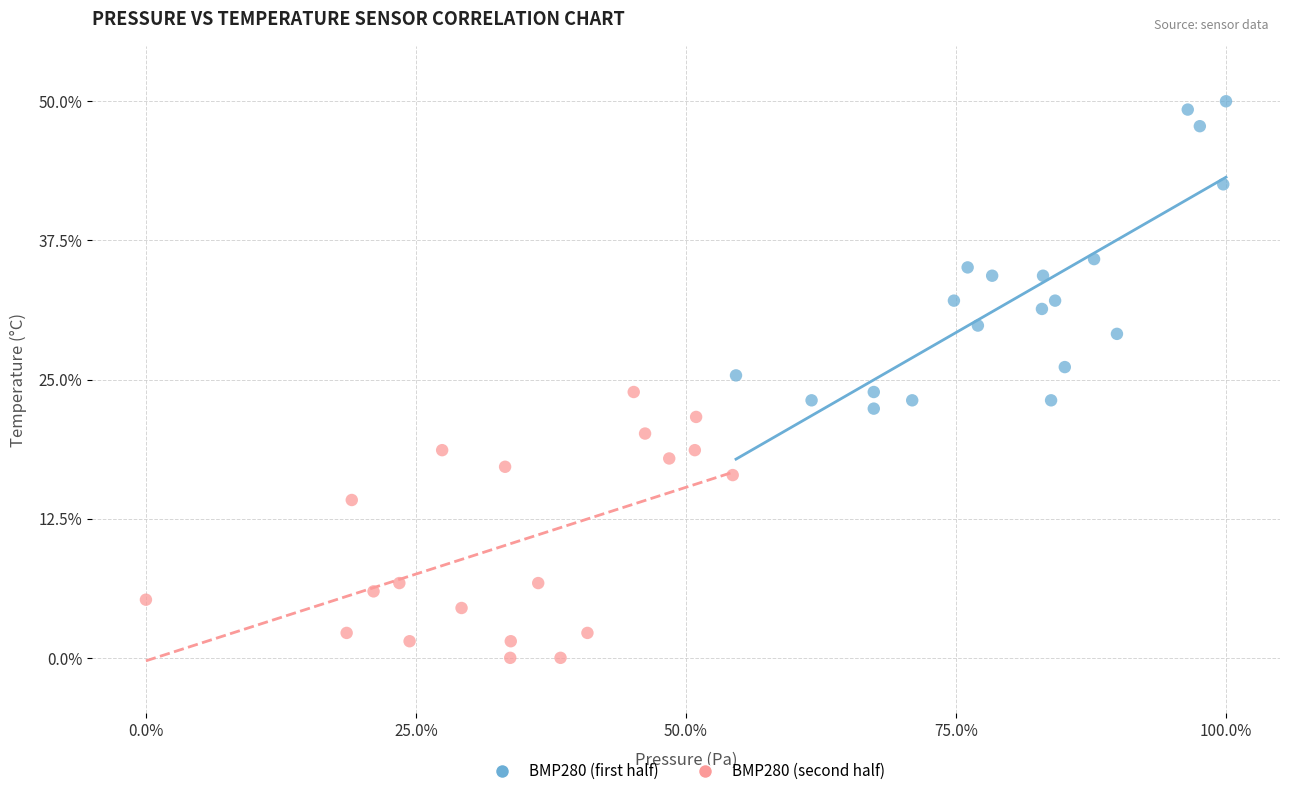

Which series contains the highest Y value?

BMP280 (first half)